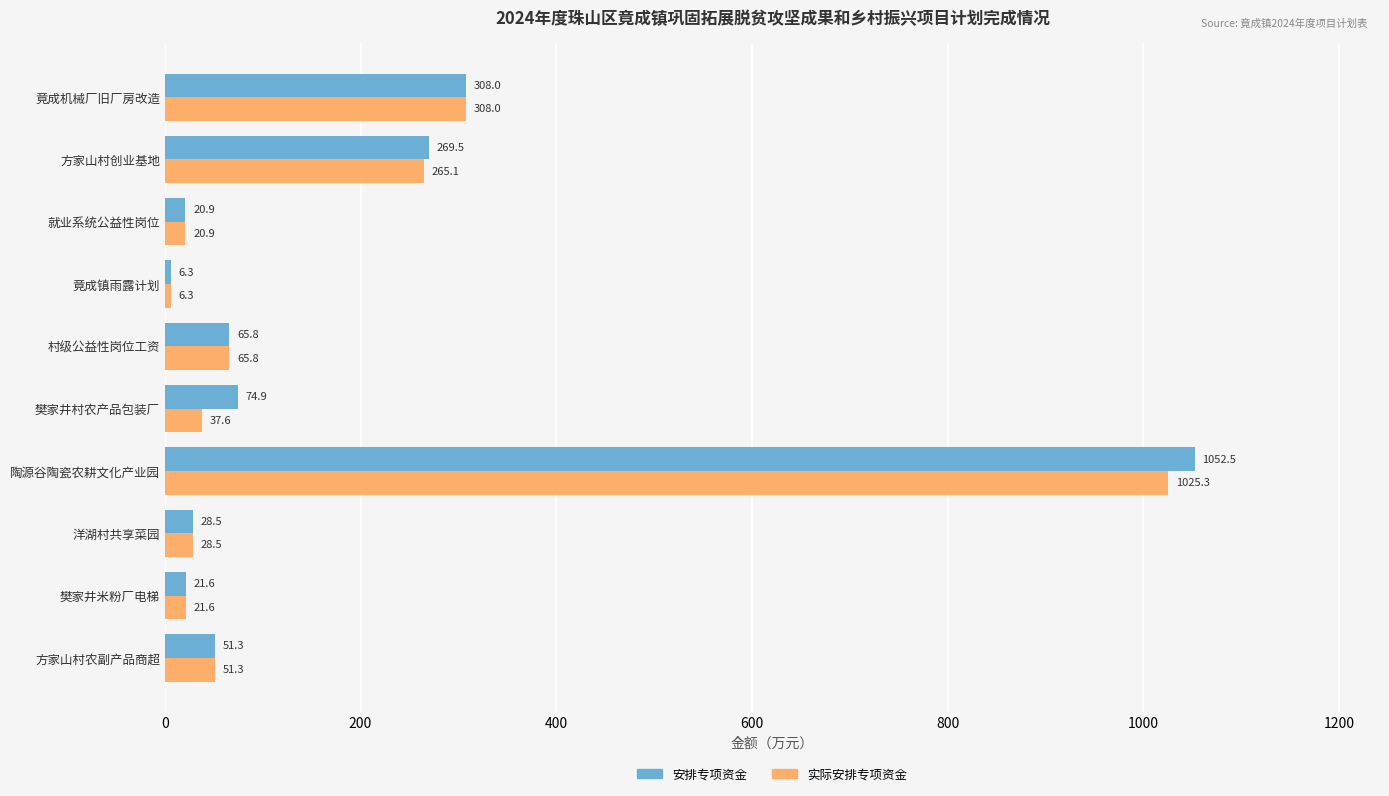

The 实际安排专项资金 series shows 6.3 at 竟成镇雨露计划. True or false?

True